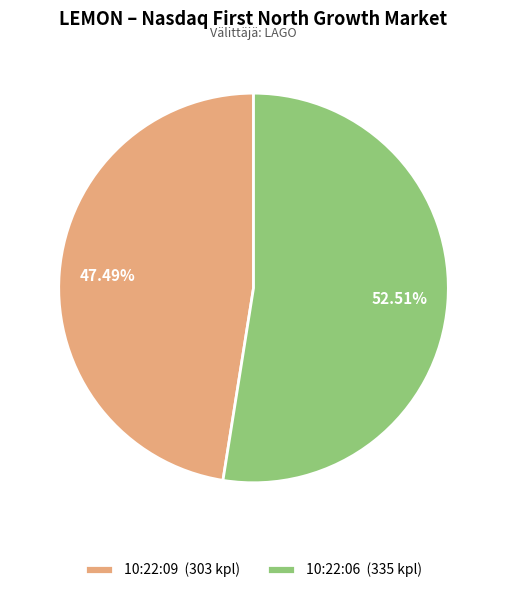

What percentage is the 10:22:06 slice, to the nearest percent?

53%